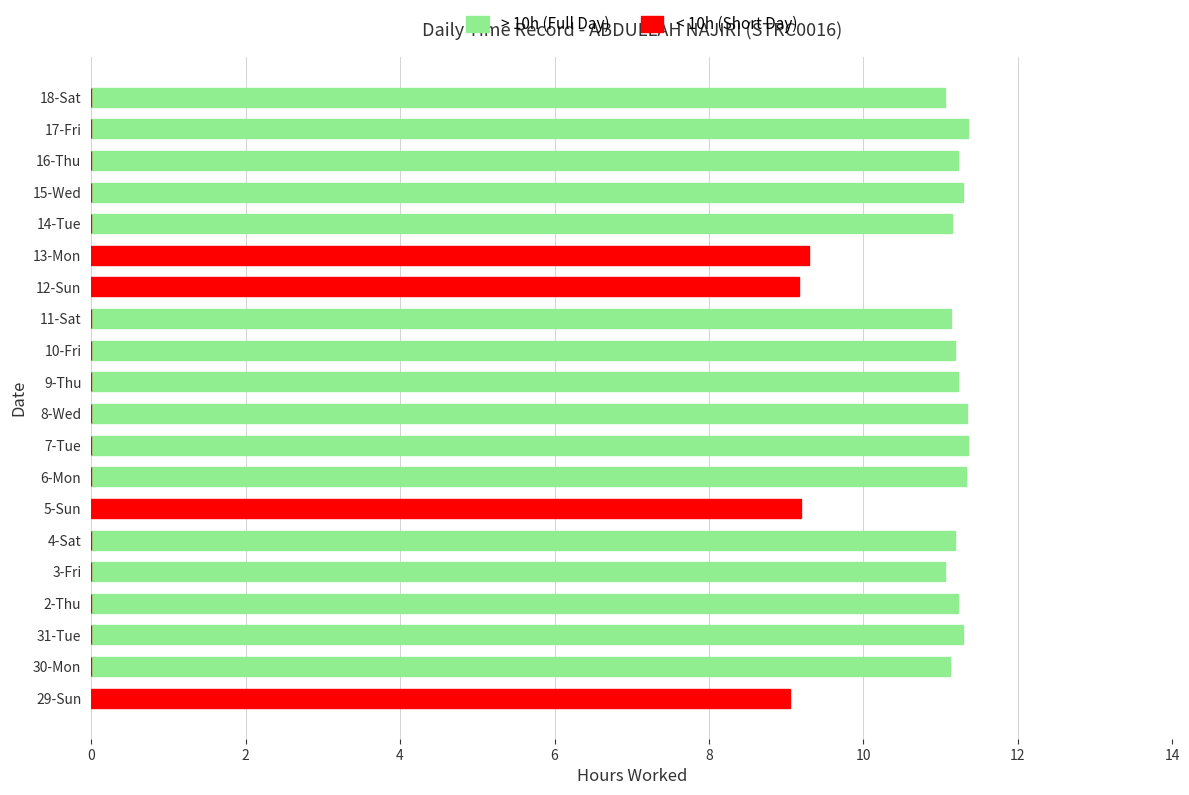

True or false: > 10h (Full Day) has a value of 0.0 at 29-Sun.

True